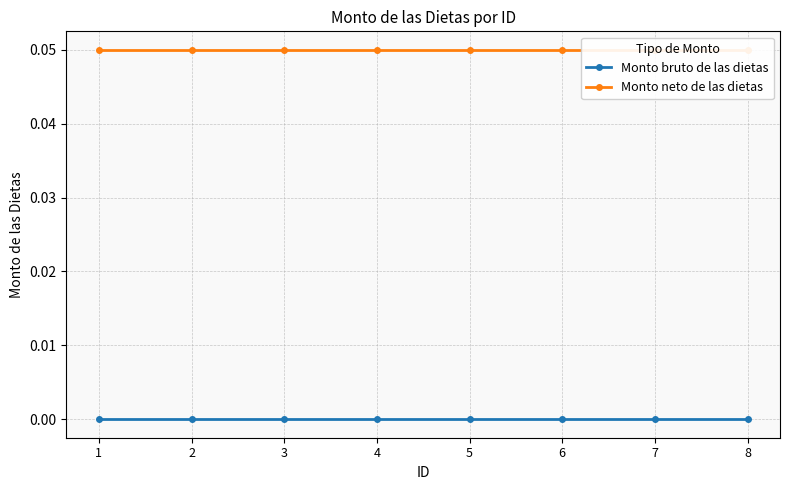

True or false: Monto bruto de las dietas and Monto neto de las dietas cross at least once.

False